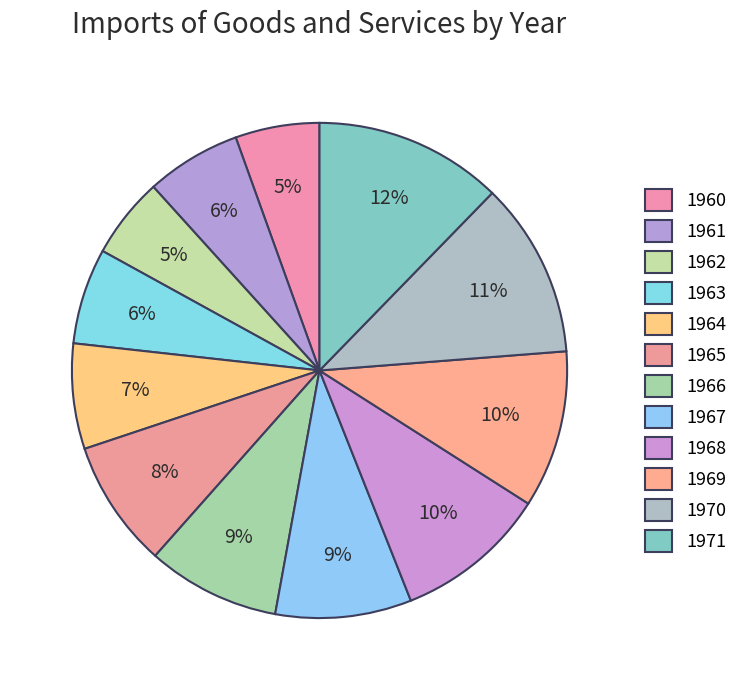

How many slices are in this pie chart?

12